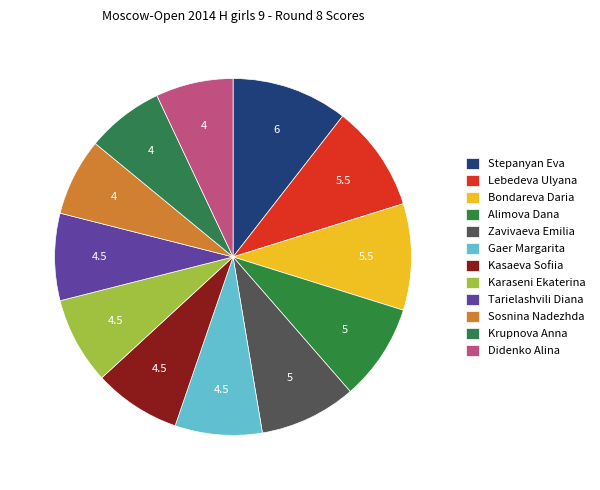

Is it true that Zavivaeva Emilia is 9% of the pie?

True